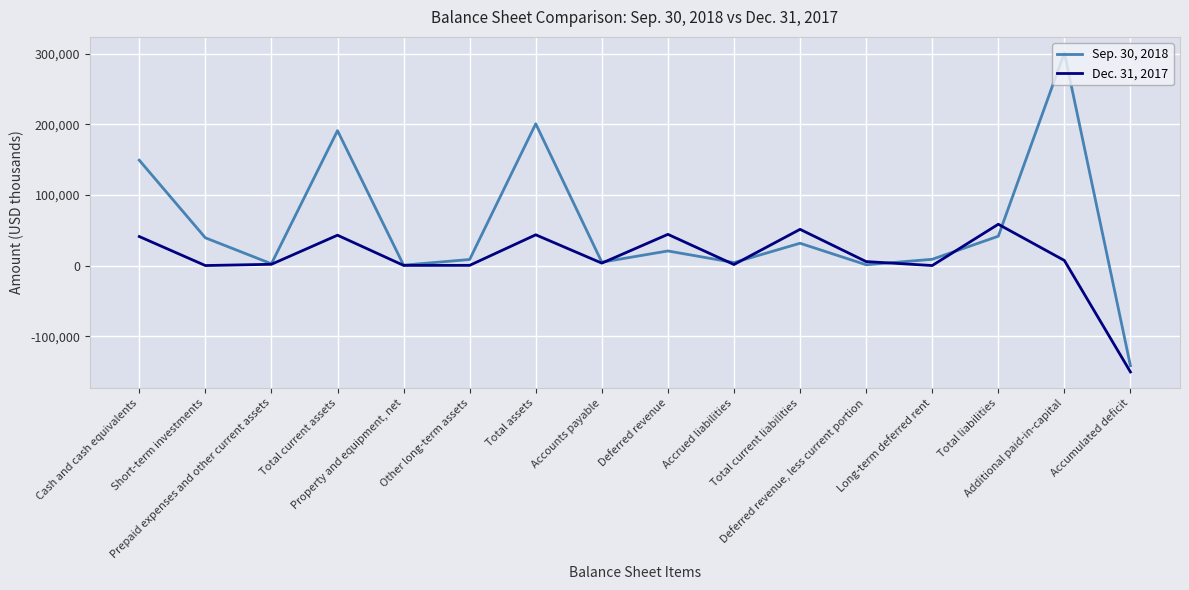

What is the lowest value of the Dec. 31, 2017 series?

-150574